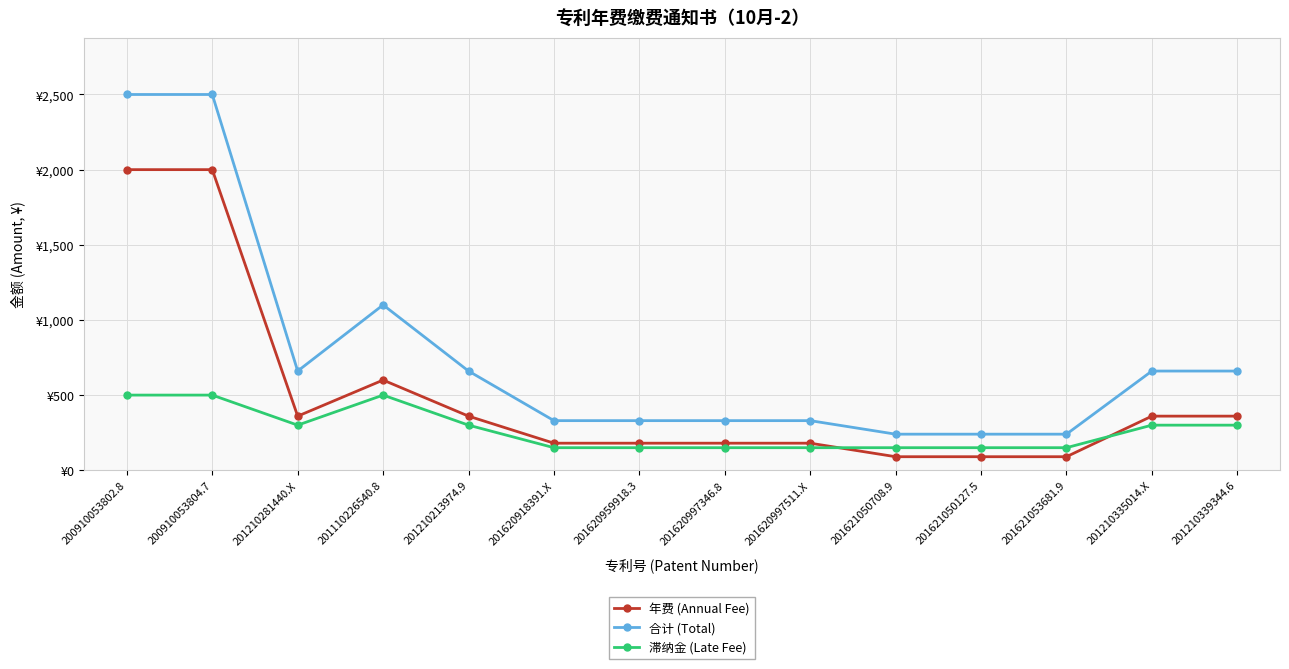

Between 201210281440.X and 201110226540.8, which is larger?

201110226540.8